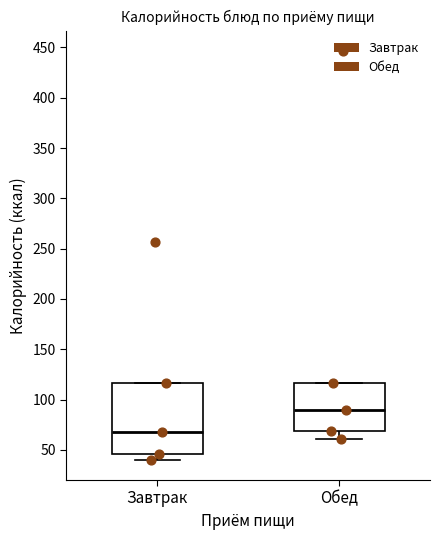

Which box's median line is the lowest?

Завтрак